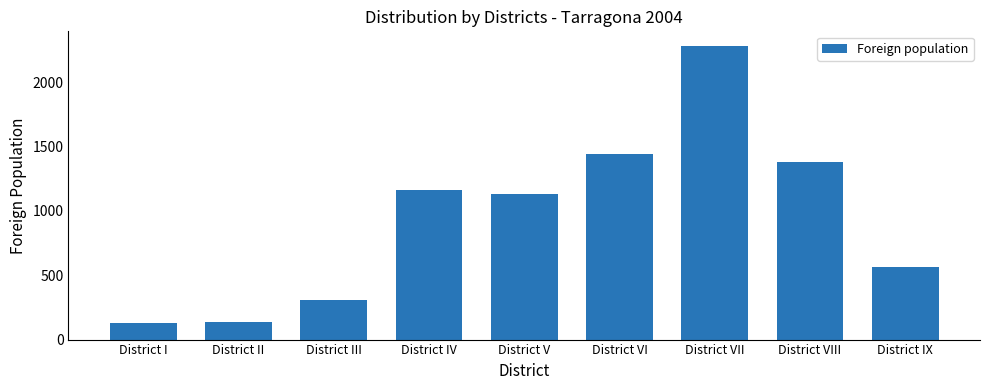

What is the label of the 7th bar from the right?

District III